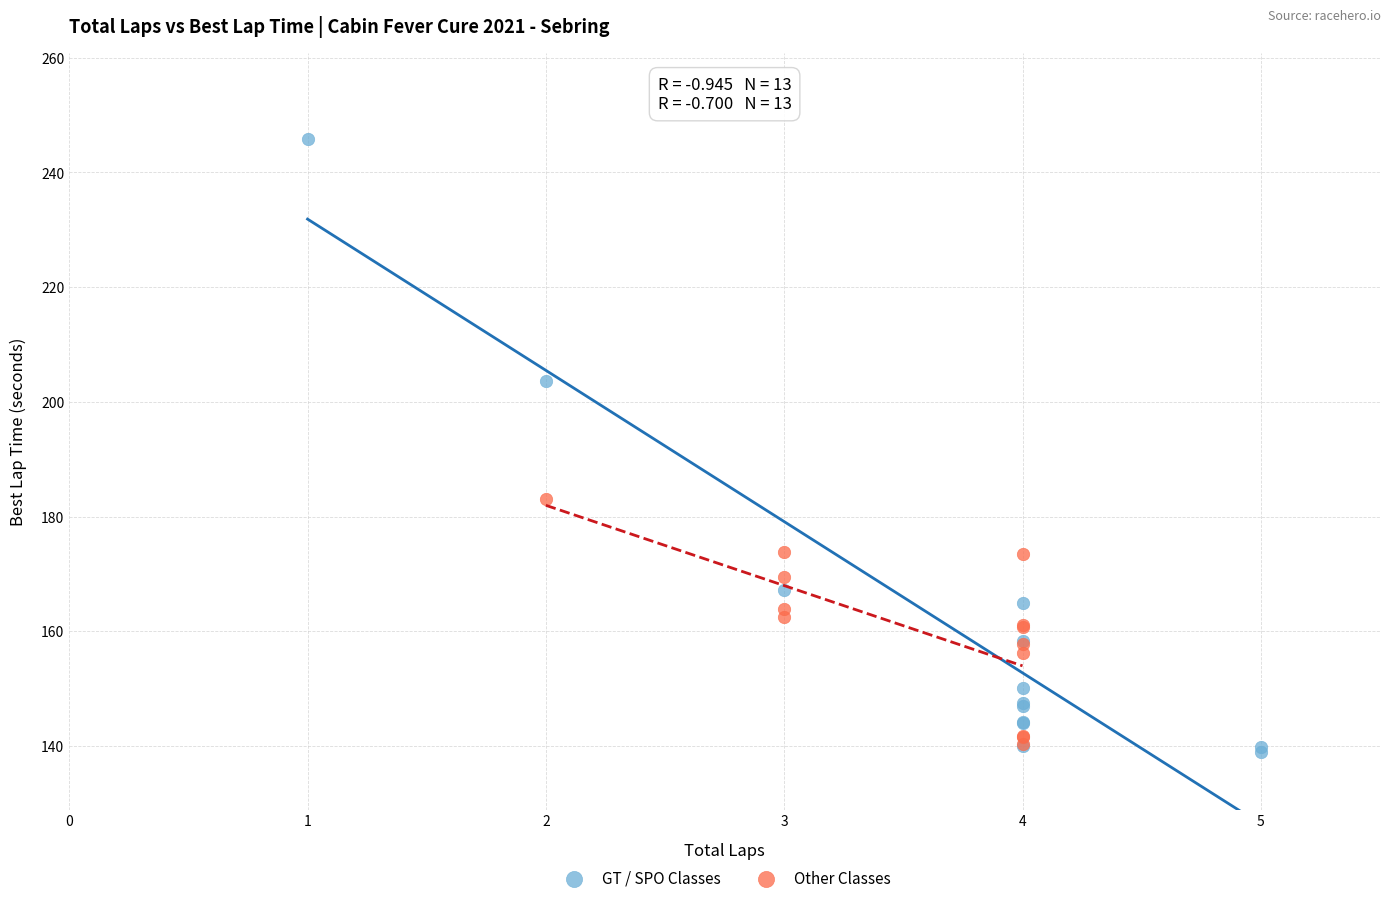

Which series reaches the maximum Y coordinate?

GT / SPO Classes